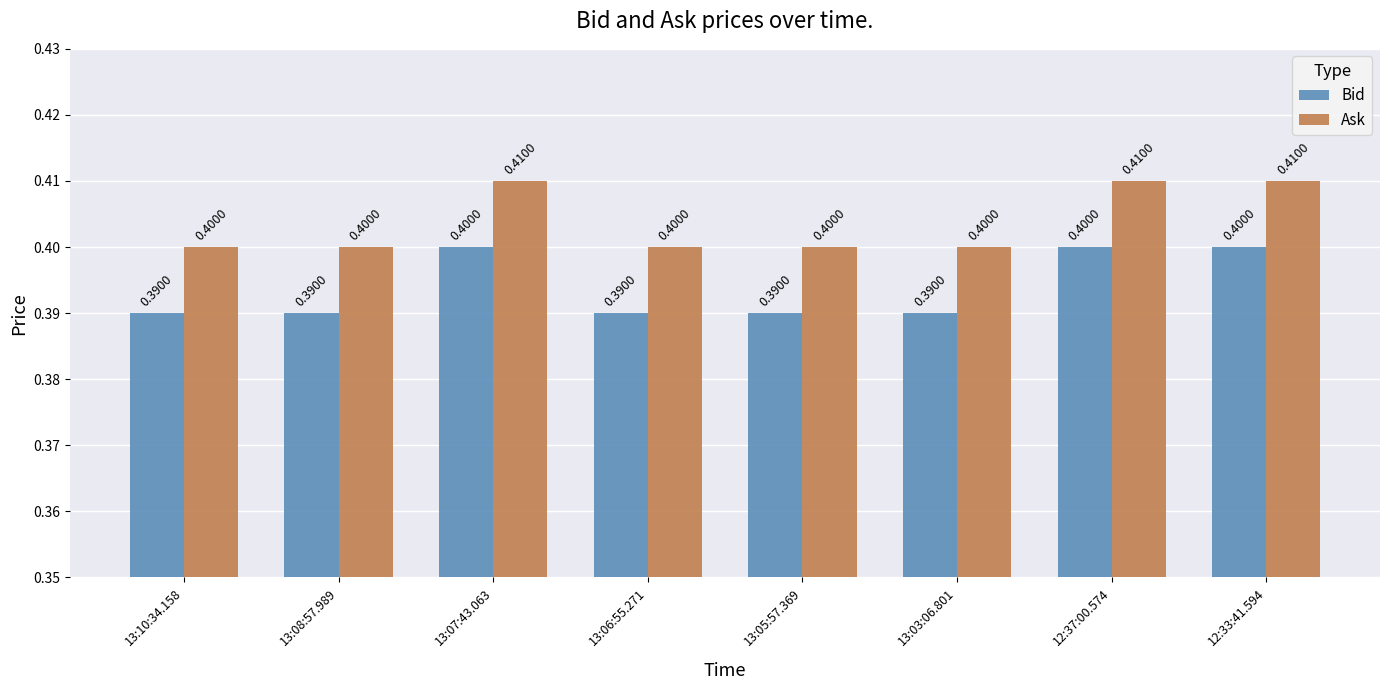

List the series in order of their peak value, highest first.

Ask, Bid